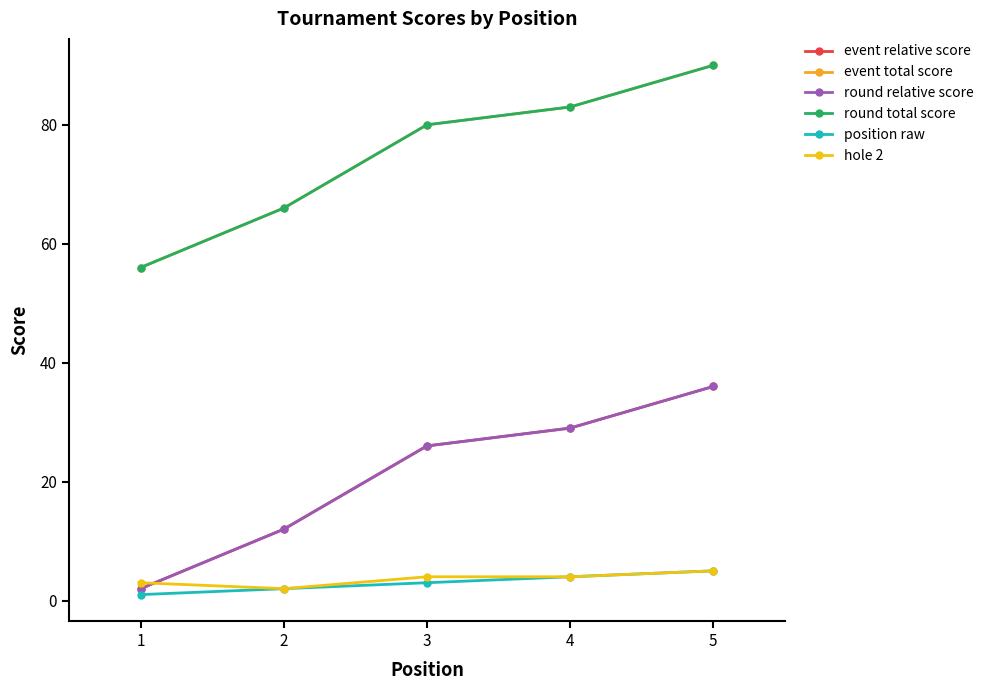

Does the chart display data point markers on the line(s)?

Yes